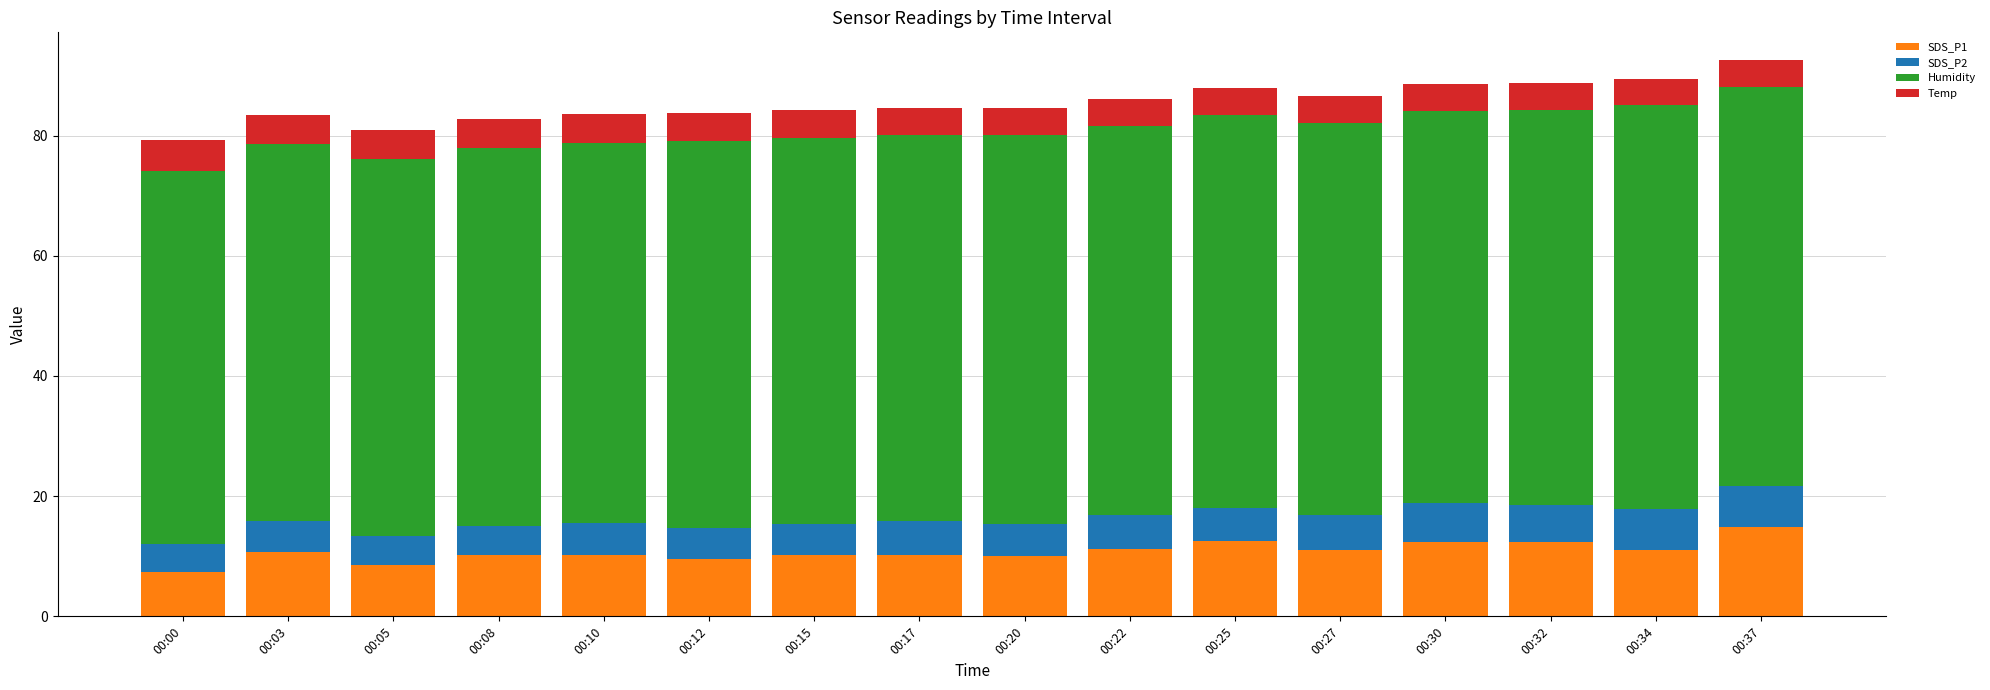

How many bars are there in total?

16